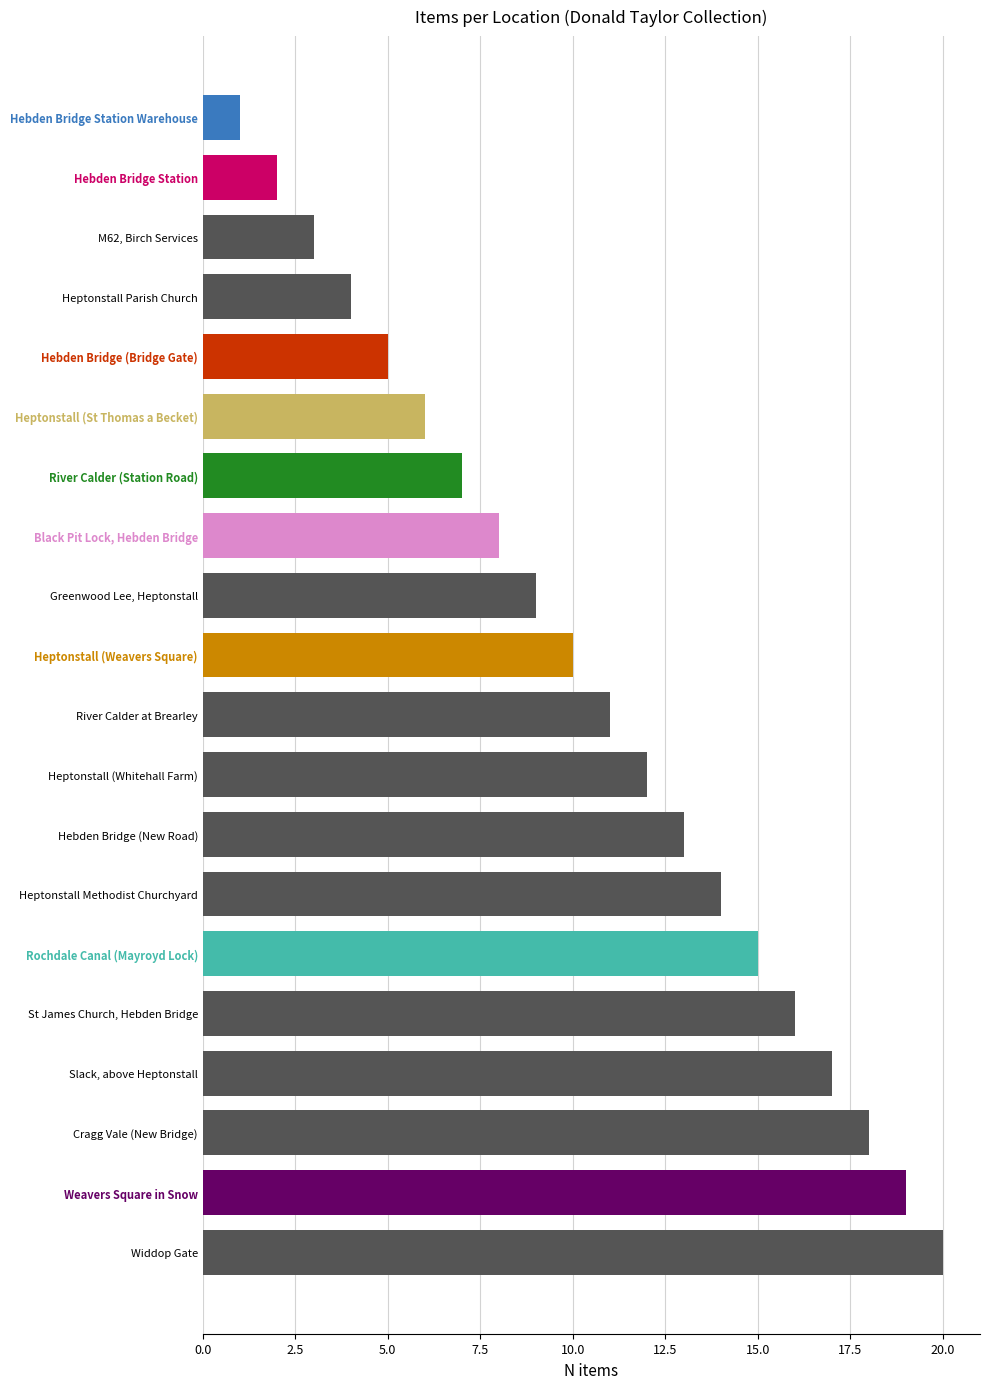

What is the change in value from Hebden Bridge Station Warehouse to Weavers Square in Snow?

+18